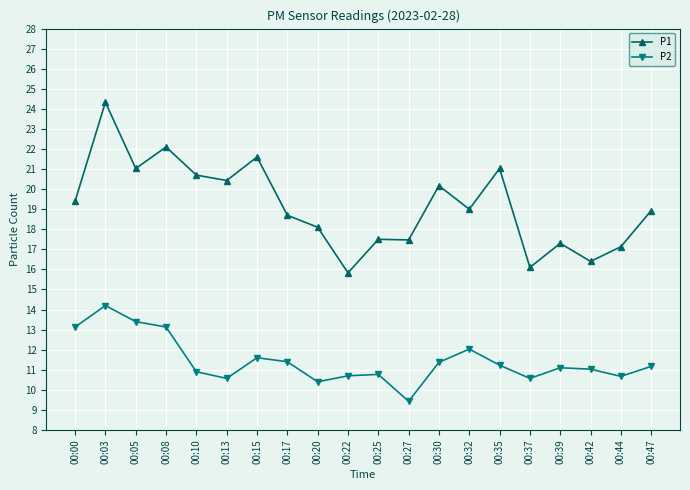

List the series in order of their peak value, lowest first.

P2, P1